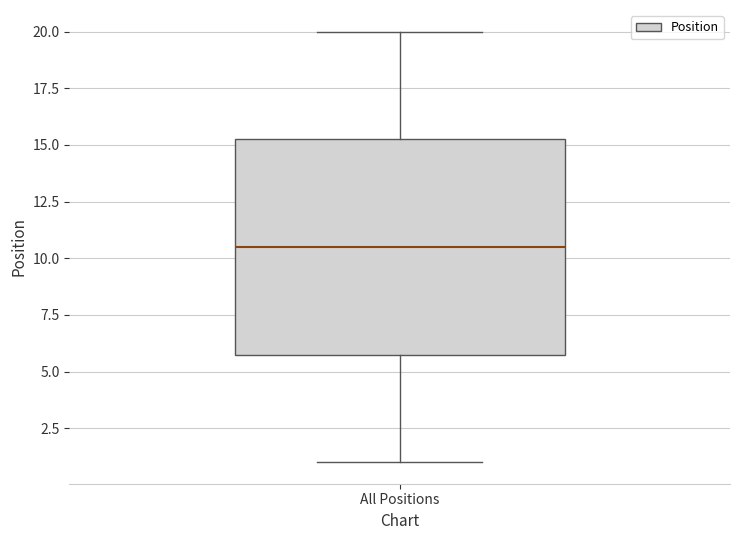

Transcribe this box plot: give where the median line is, the range the box spans, and where the two whiskers end, as read against the y-axis. The values are not printed on the chart, so give them approximately, as read against the axis.

median 10.5, box 6.0 to 15.5, whiskers 1.0 to 20.0